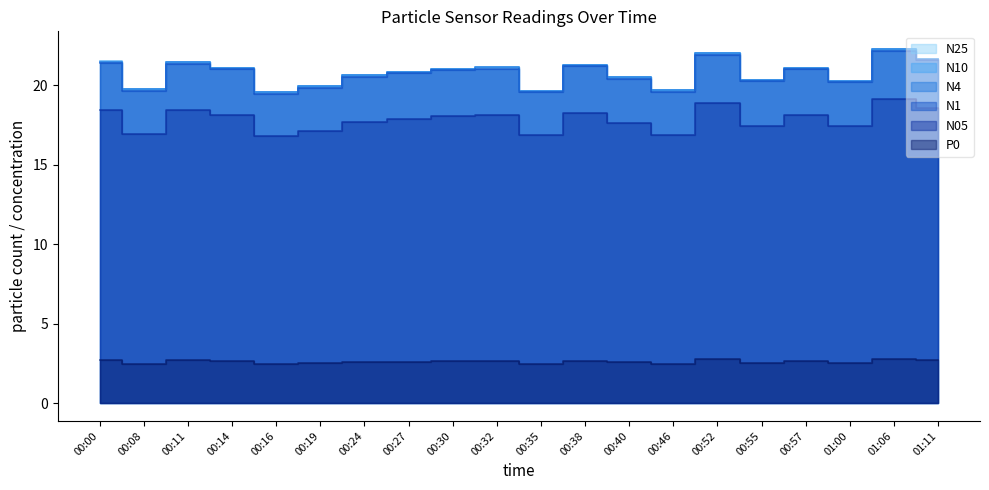

What is the greatest value displayed?

22.3